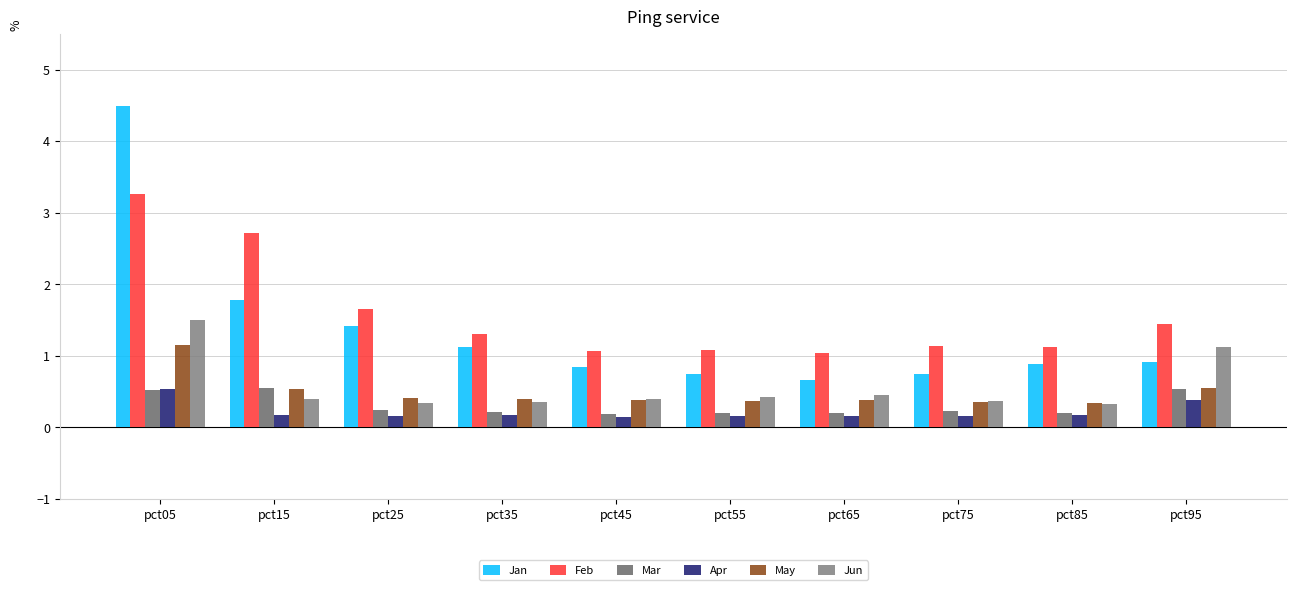

Which series changed the most between pct45 and pct65?

Jan